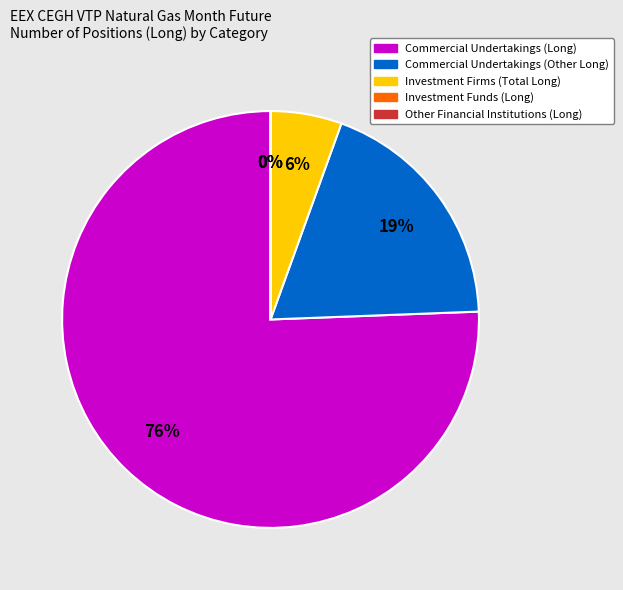

Count the number of slices in the pie.

5